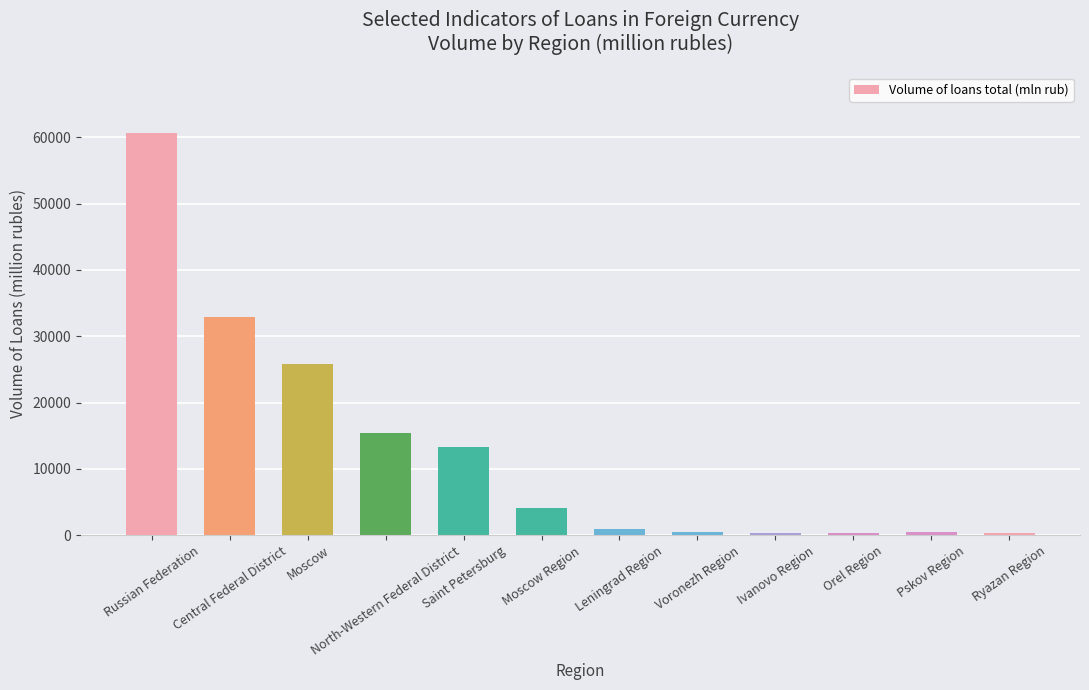

What is the minimum value shown in the chart?

356